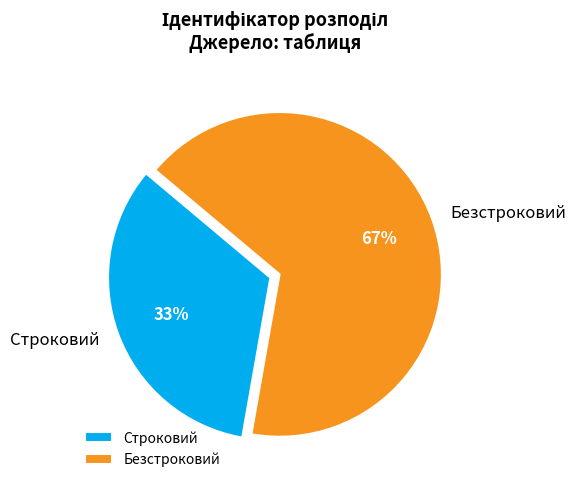

Is the sum of Строковий and Безстроковий greater than half?

Yes